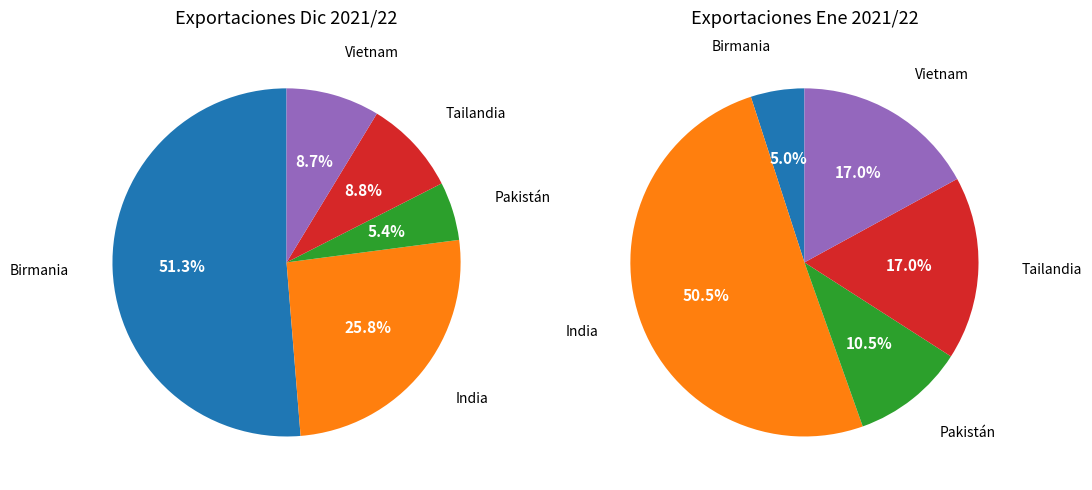

How many segments does this pie chart have?

5